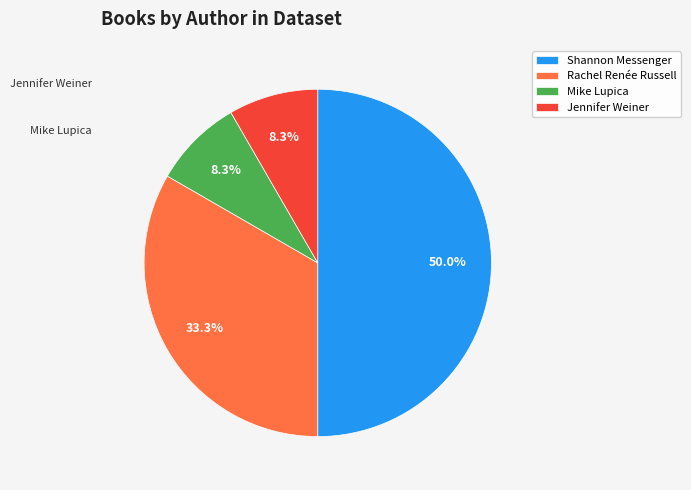

To the nearest percent, what is the average slice percentage?

25%